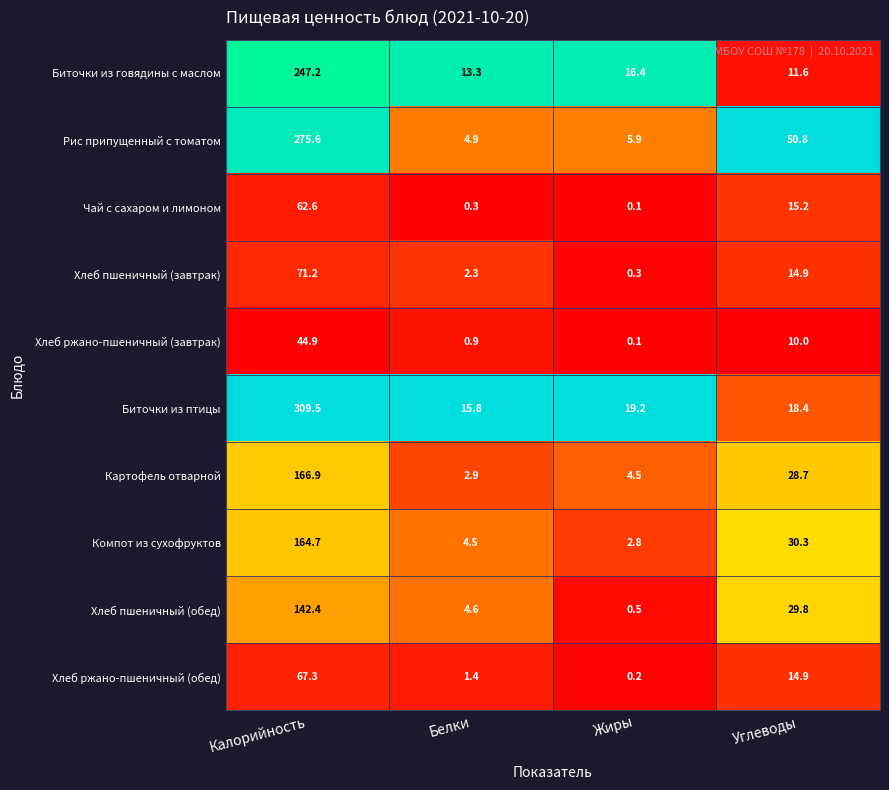

At which label does Хлеб ржано-пшеничный (завтрак) first exceed 10?

Калорийность